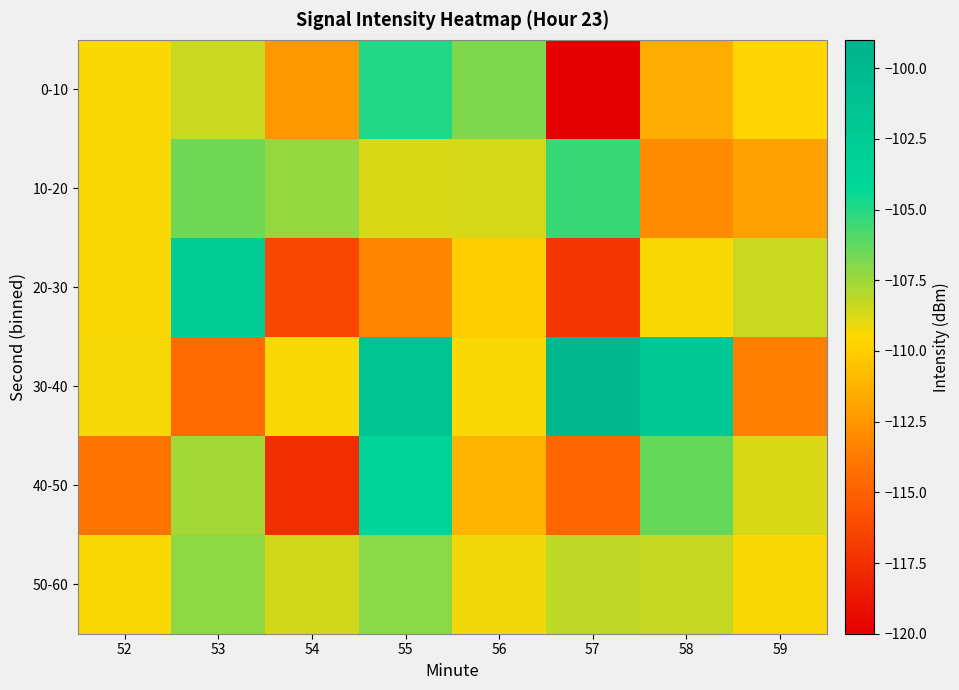

How many categories are shown in the chart?

8